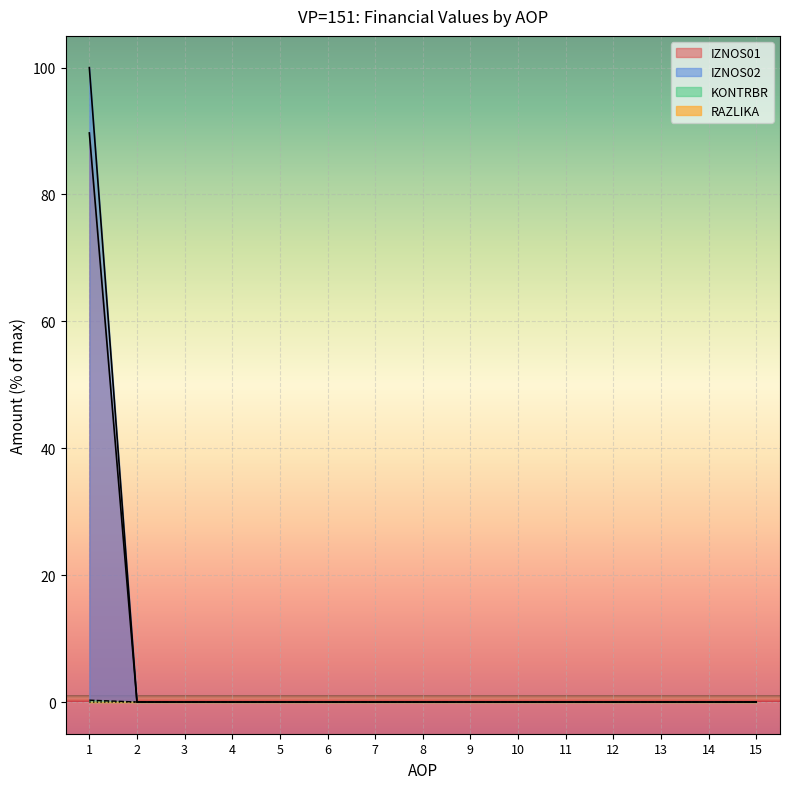

Count the number of categories in the chart.

15